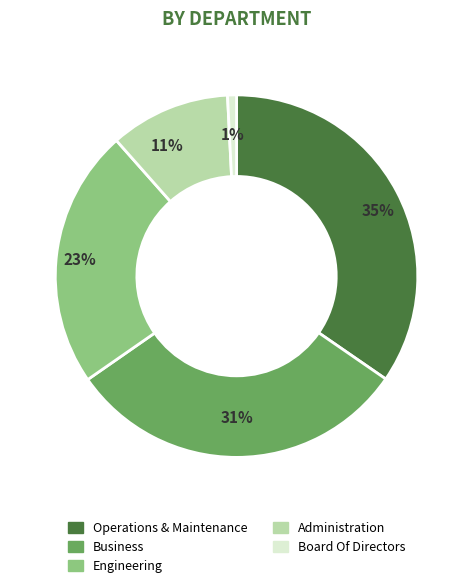

What percentage is the Administration slice, to the nearest percent?

11%